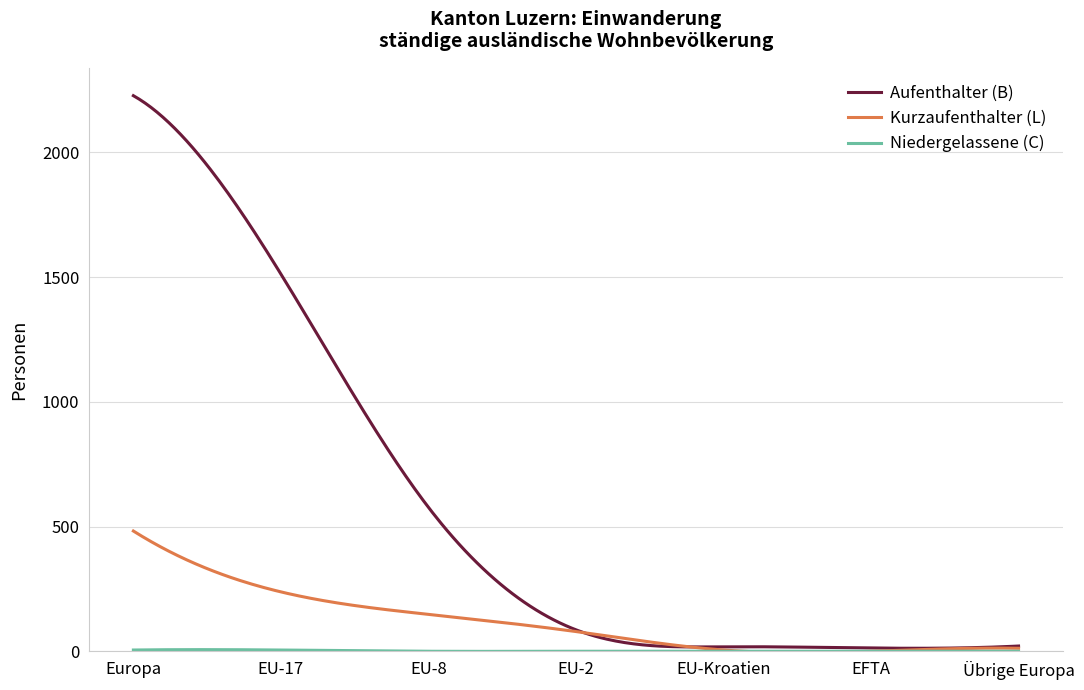

What is the maximum value for Aufenthalter (B)?

2227.0